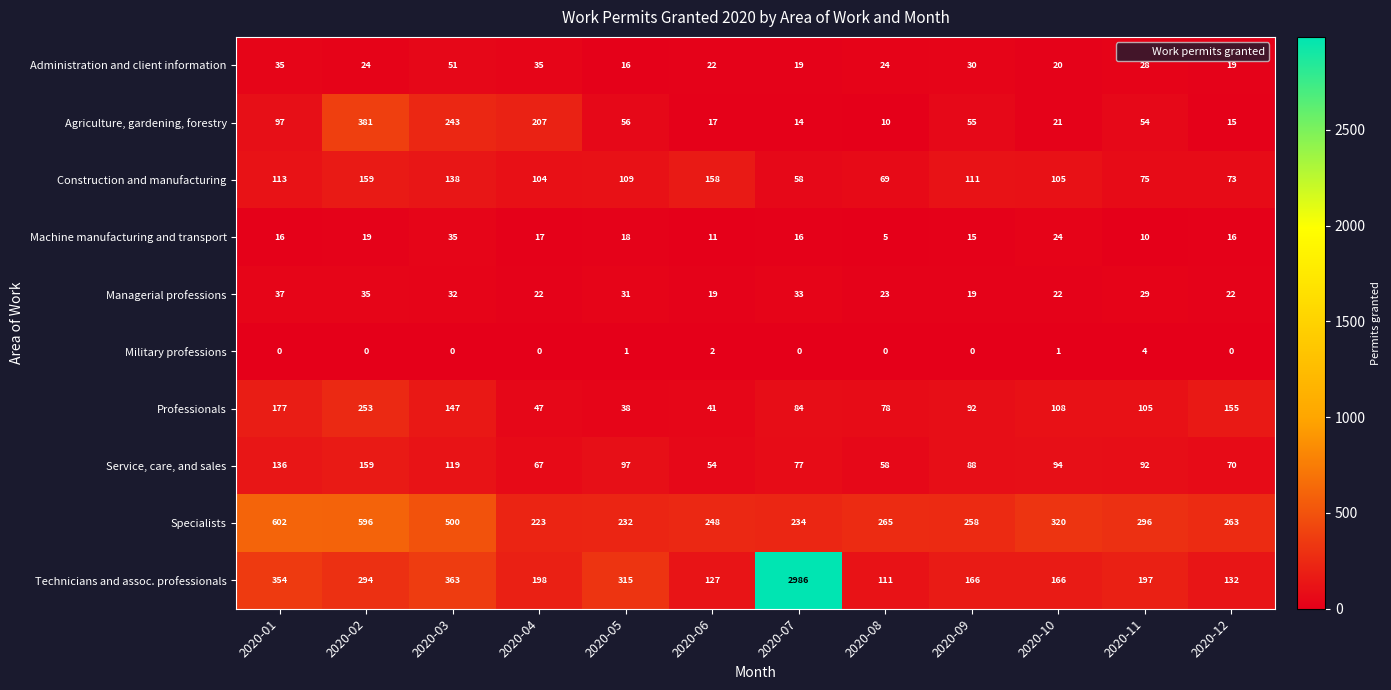

The value of Managerial professions at 2020-11 is 44. True or false?

False